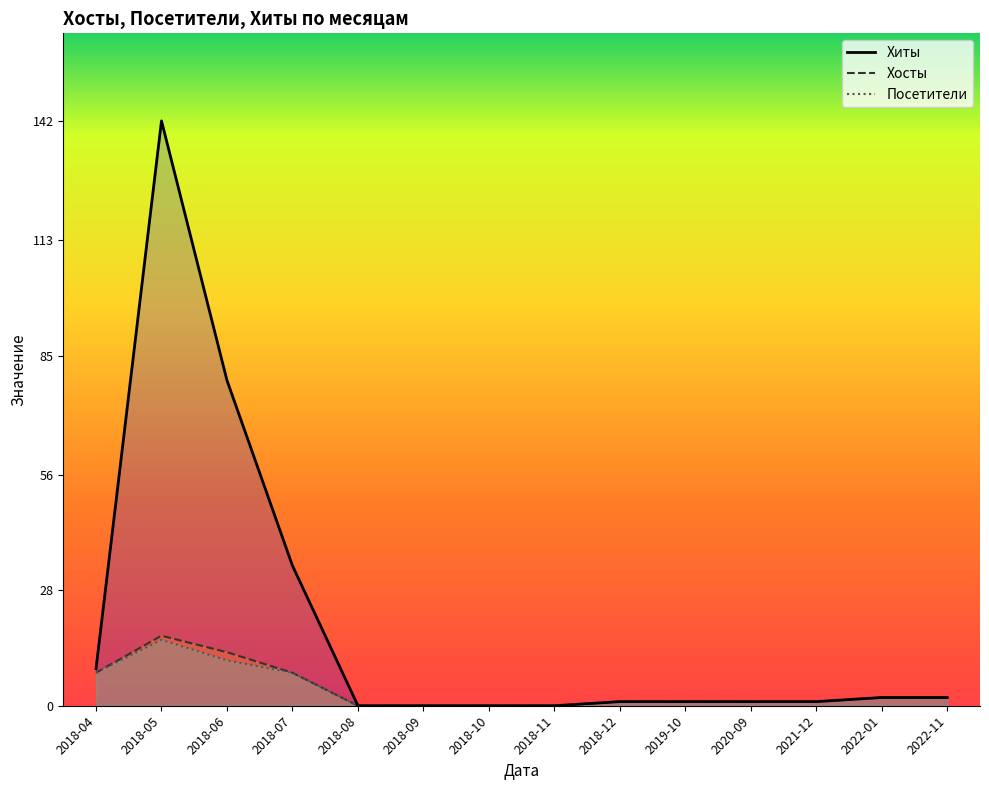

What position from the right is 2018-10?

8